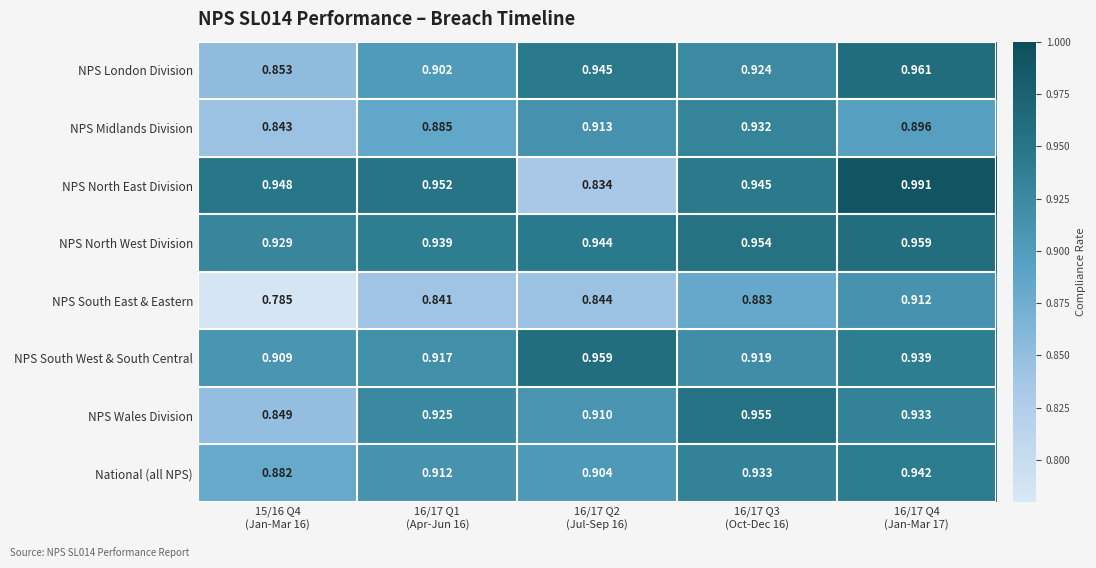

At how many categories does at least one series exceed 0?

5